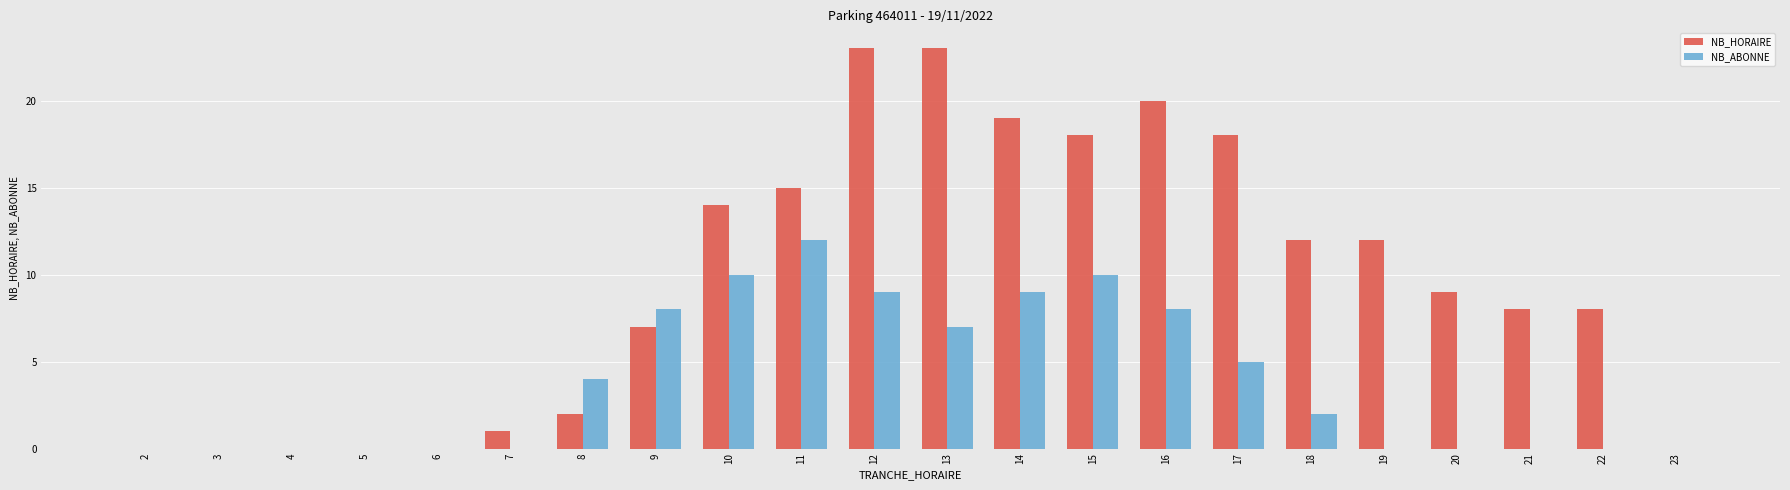

The NB_ABONNE series shows 0 at 2. True or false?

True